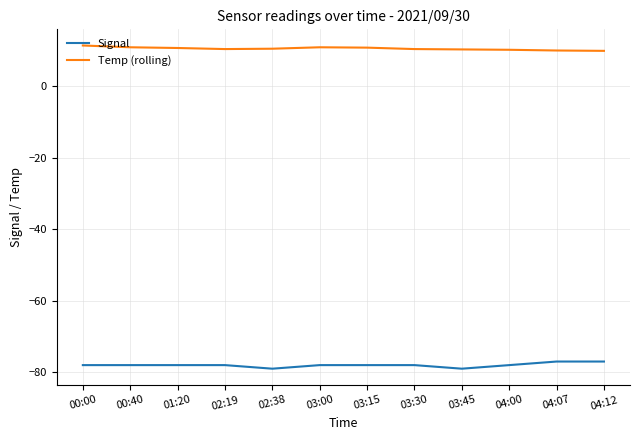

Is this an area chart (filled region under the line)?

No